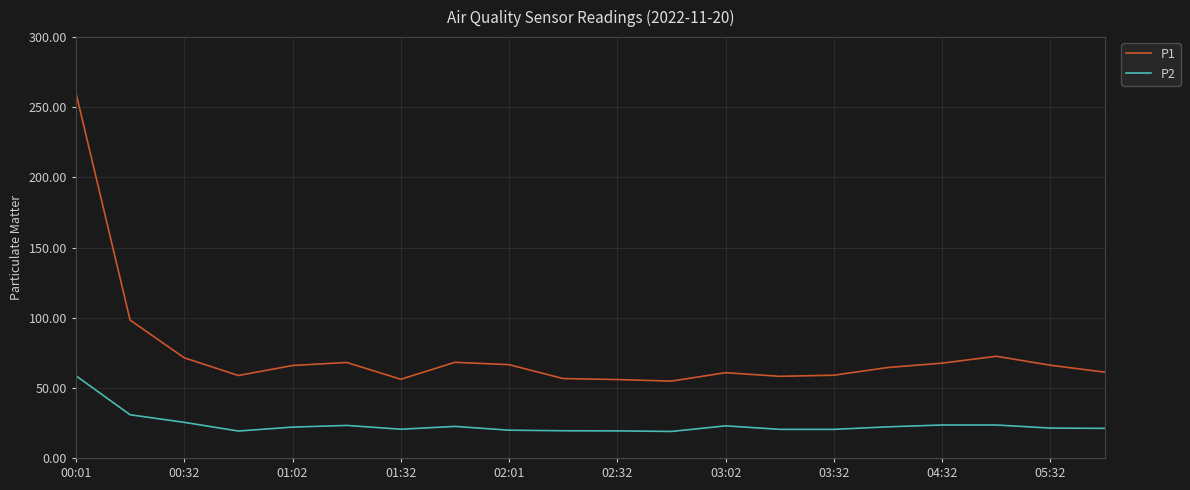

True or false: P1 and P2 cross at least once.

False